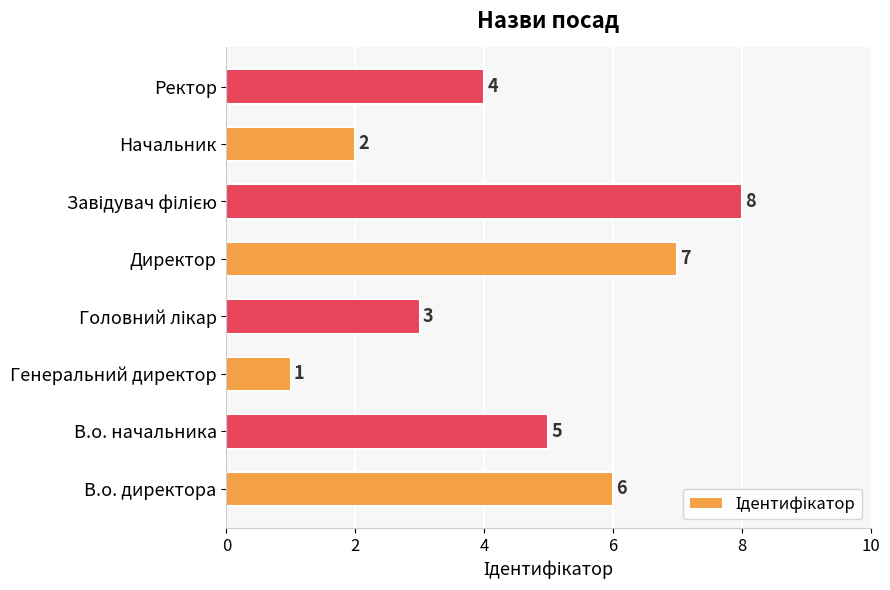

What is the sum of all values?

36